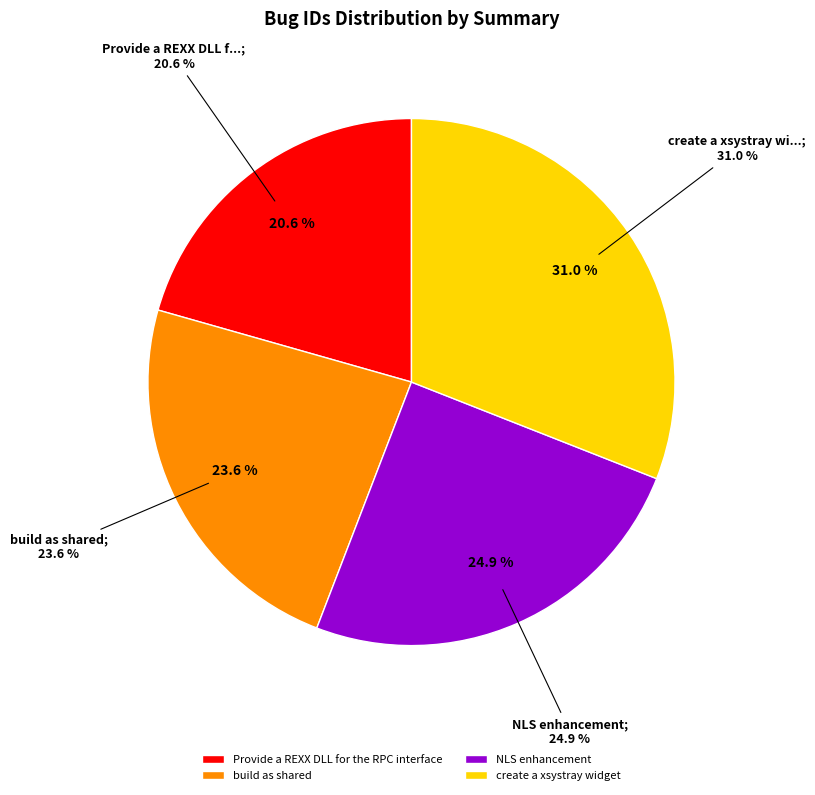

Does any single category account for the majority?

No